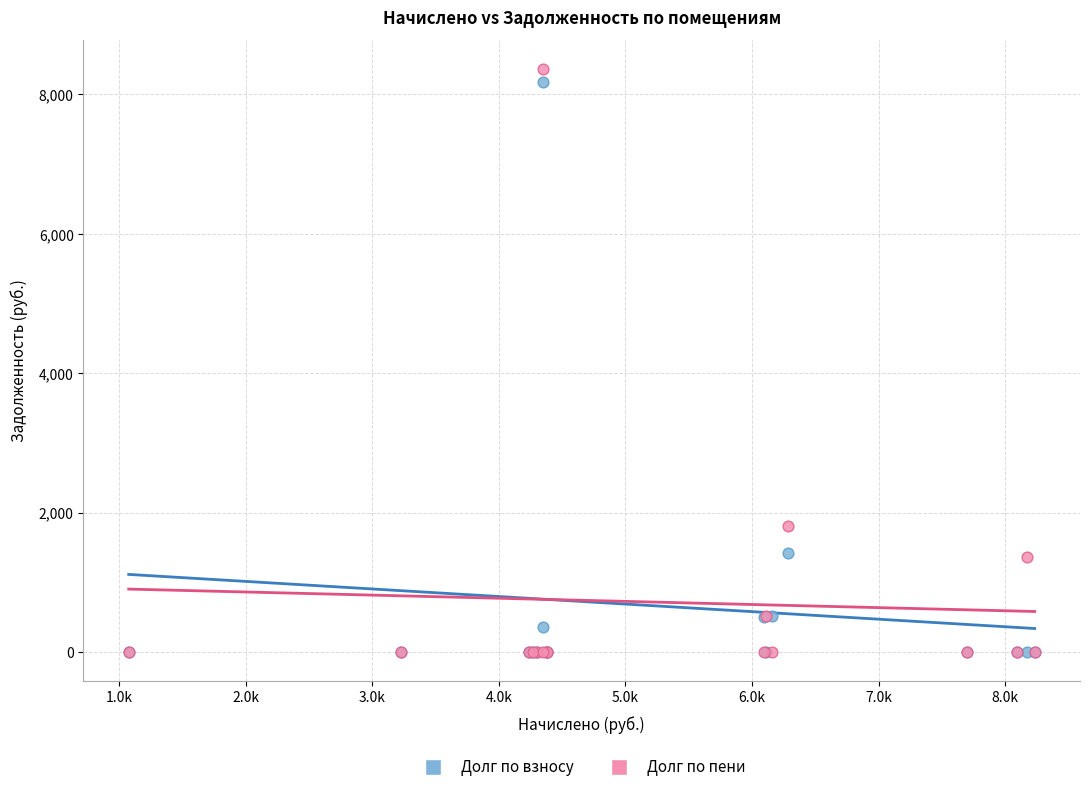

In the Долг по взносу series, what Y value is closest to 4087?

1419.2